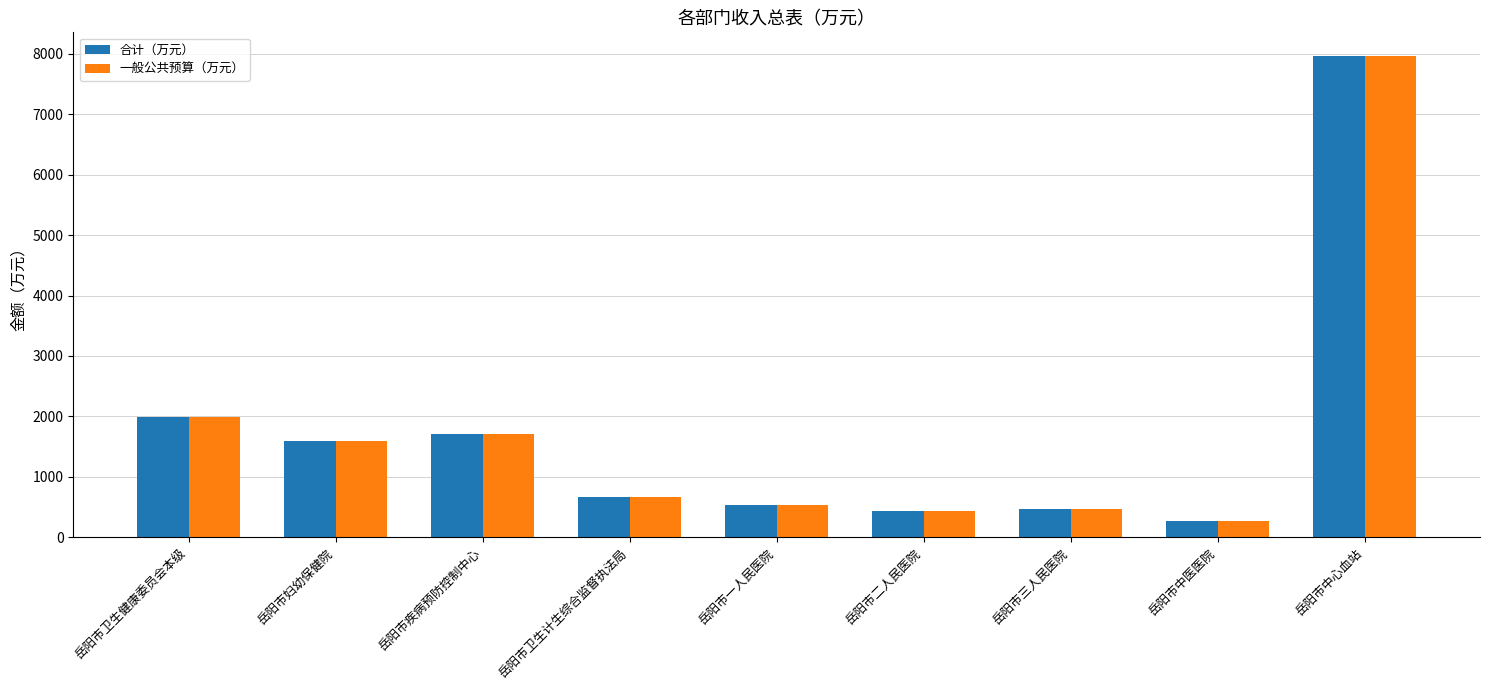

At which label does 一般公共预算（万元） reach its minimum?

岳阳市中医医院